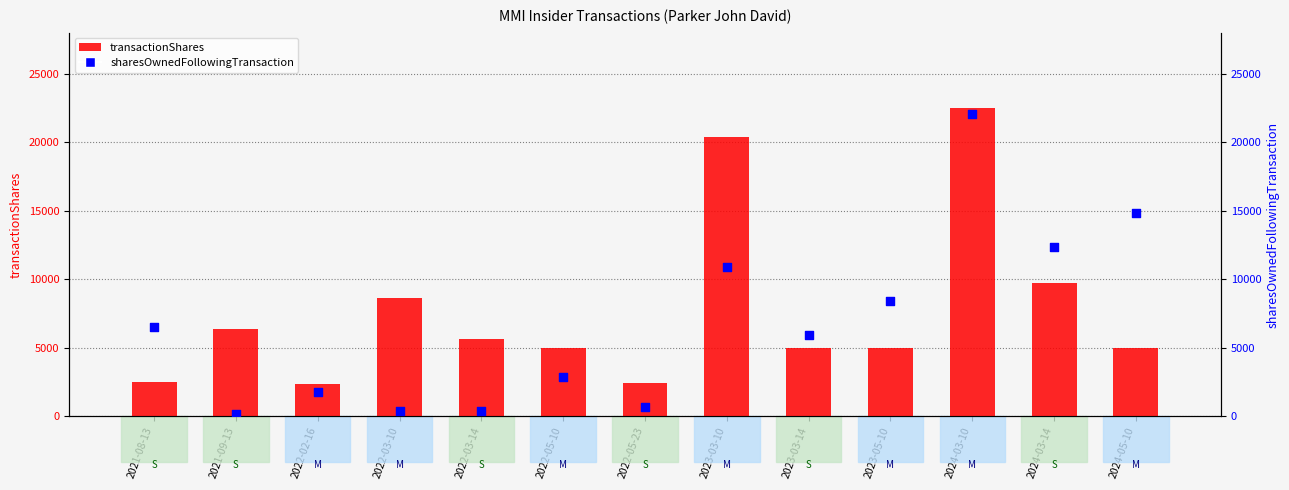

Which series reaches the minimum Y coordinate?

sharesOwnedFollowingTransaction